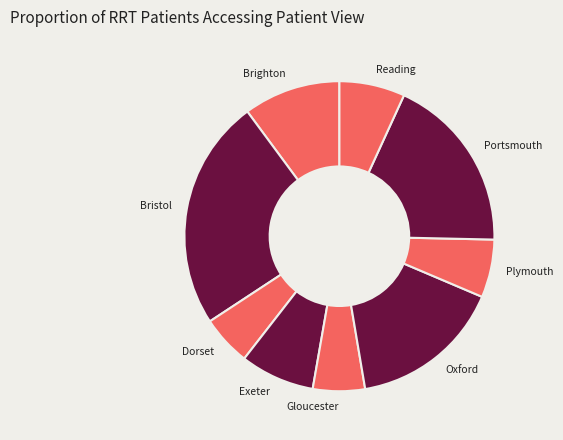

Is it true that Brighton is 1% of the pie?

False